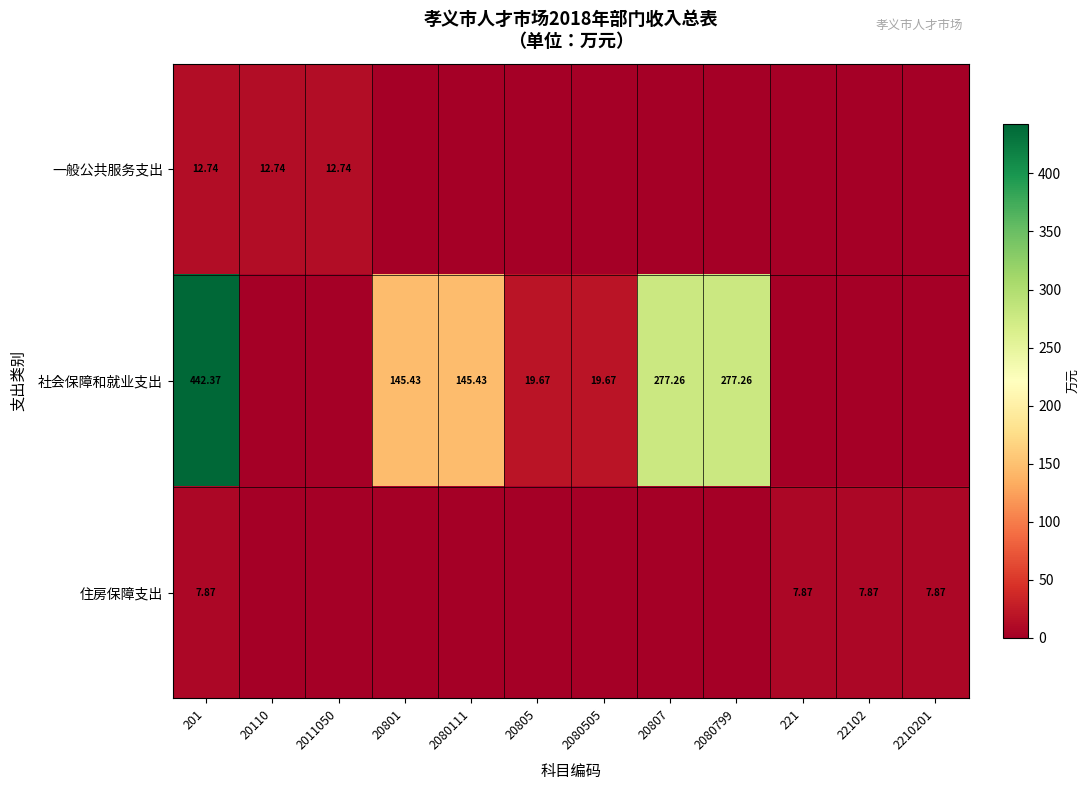

True or false: 住房保障支出 has a value of 7.9 at 221.

True